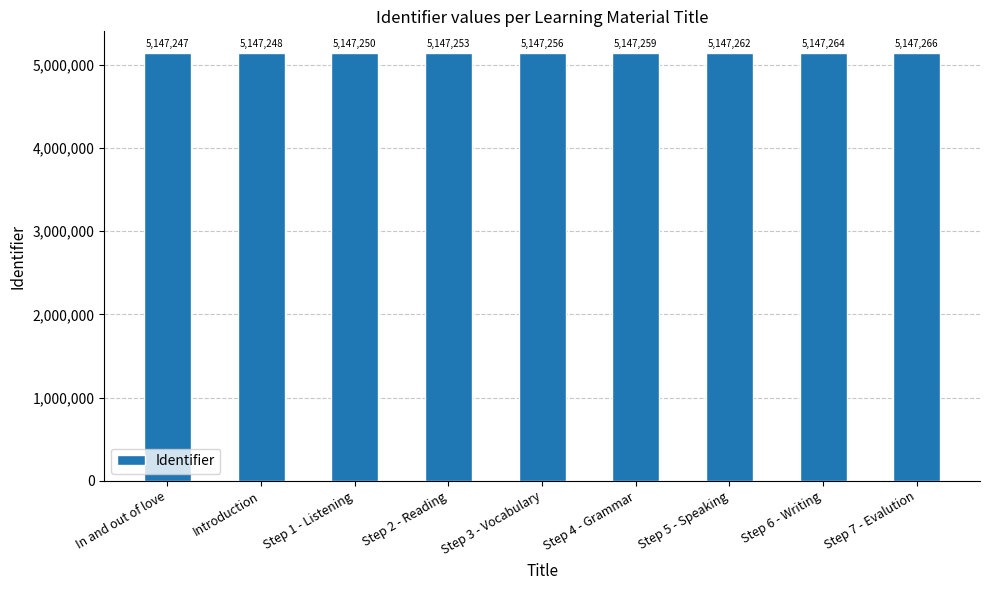

What value does the data have at Step 2 - Reading?

5147253